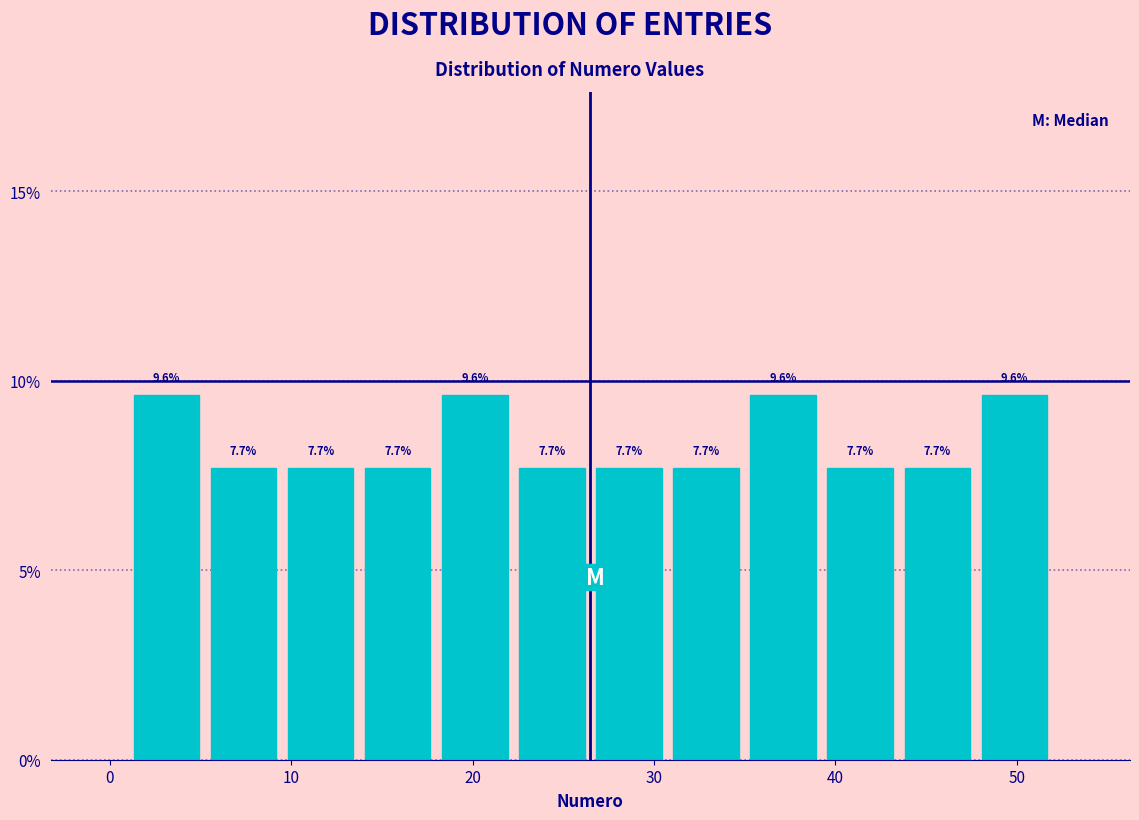

Reading left to right, transcribe this chart: for each bar, give the range it covers on the x-axis and its height. The bar edges are not printed on the chart, so give them approximately, as read against the axis.

1 to 5: 9.6
5 to 10: 7.7
10 to 14: 7.7
14 to 18: 7.7
18 to 22: 9.6
22 to 27: 7.7
27 to 31: 7.7
31 to 35: 7.7
35 to 39: 9.6
39 to 44: 7.7
44 to 48: 7.7
48 to 52: 9.6